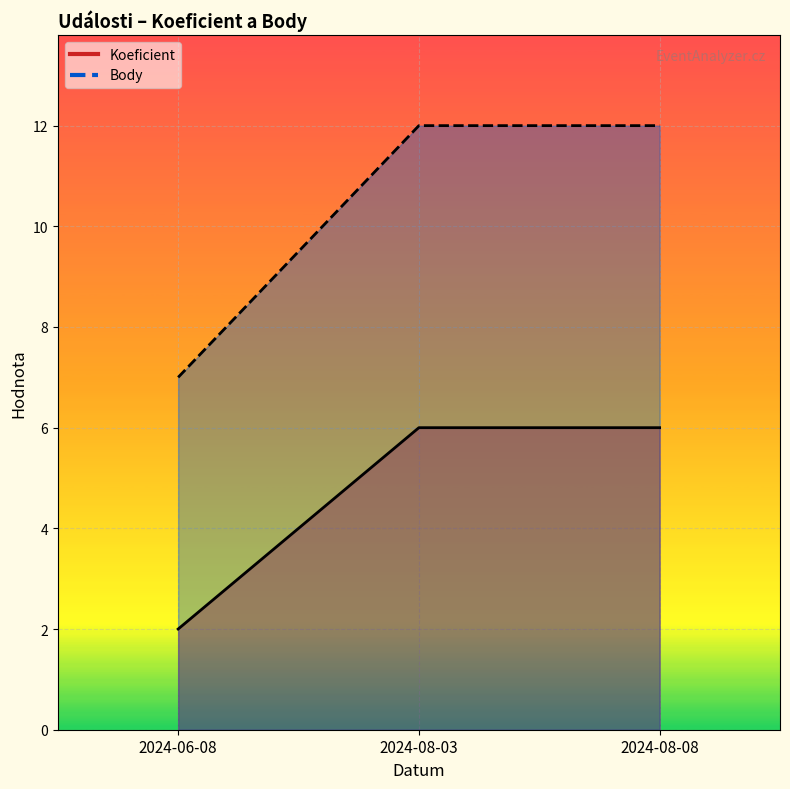

Which series has the largest total across all categories?

Body